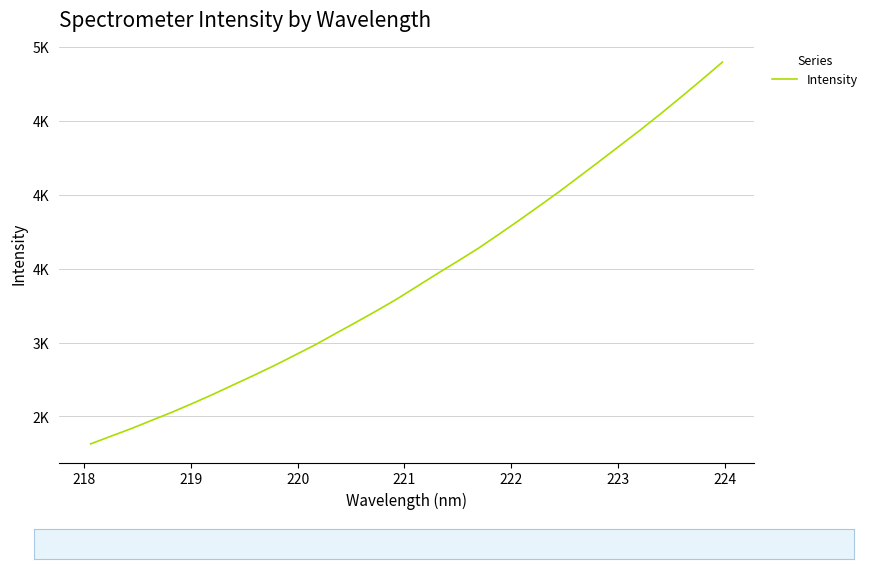

True or false: the data has more than 0 interior local peaks.

False